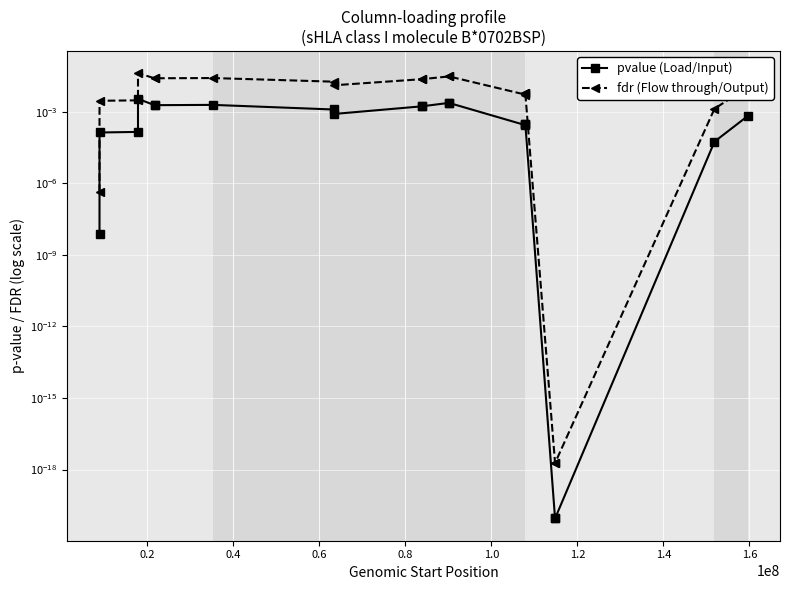

Does the chart display data point markers on the line(s)?

Yes